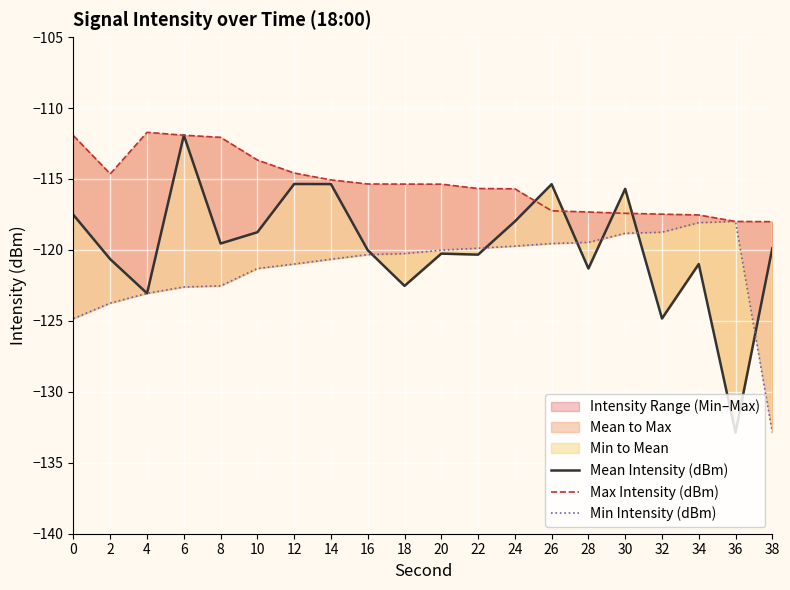

Reading right to left, extract all data points from this chart.

Mean Intensity (dBm): -119.9	-132.9	-121.0	-124.8	-115.7	-121.3	-115.4	-118.0	-120.3	-120.3	-122.5	-120.0	-115.4	-115.4	-118.8	-119.5	-111.9	-123.1	-120.7	-117.5
Max Intensity (dBm): -118.0	-118.0	-117.5	-117.5	-117.4	-117.3	-117.2	-115.7	-115.7	-115.4	-115.4	-115.4	-115.1	-114.6	-113.7	-112.1	-111.9	-111.7	-114.6	-112.0
Min Intensity (dBm): -132.9	-118.0	-118.1	-118.8	-118.8	-119.5	-119.5	-119.7	-119.9	-120.0	-120.3	-120.3	-120.7	-121.0	-121.3	-122.5	-122.6	-123.1	-123.7	-124.8